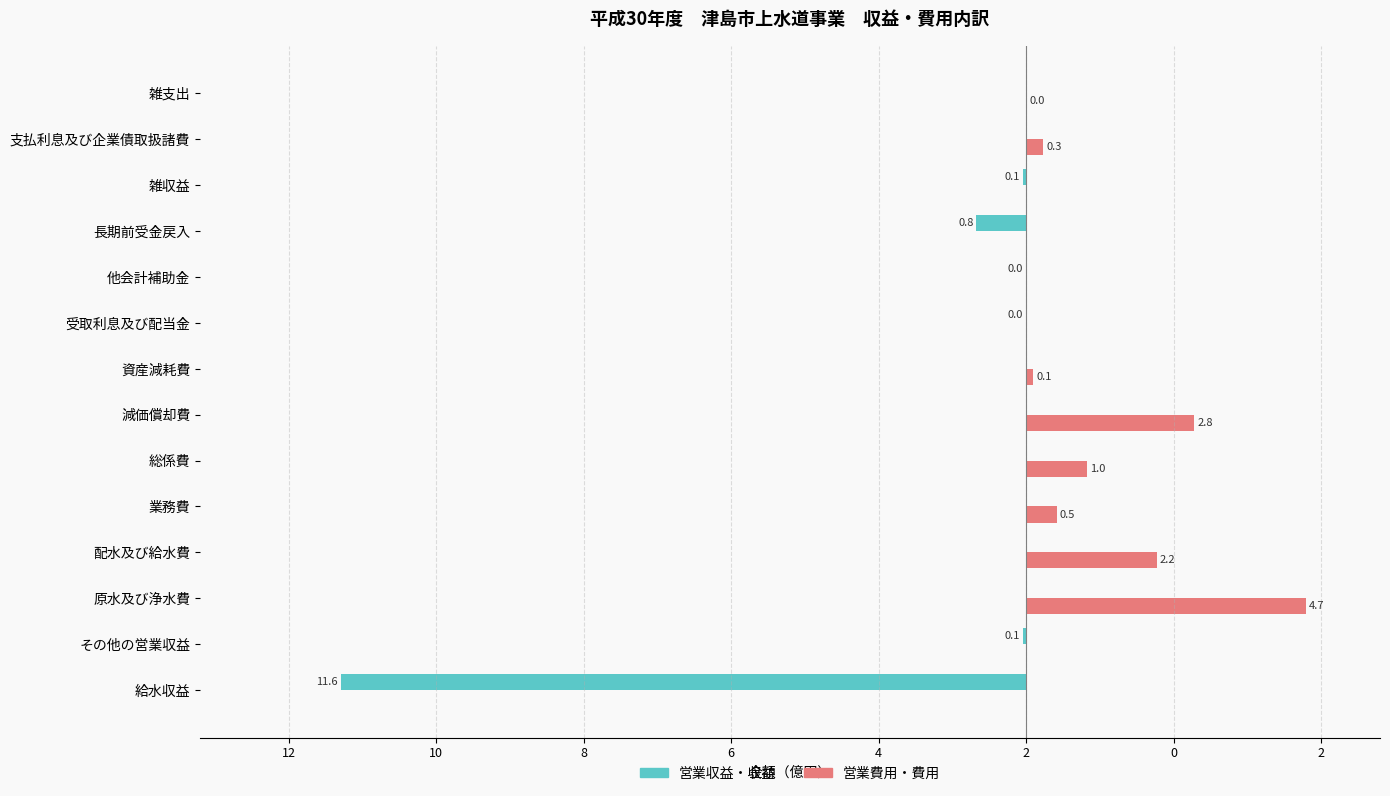

What are all the series names shown in the legend?

営業収益・収益, 営業費用・費用